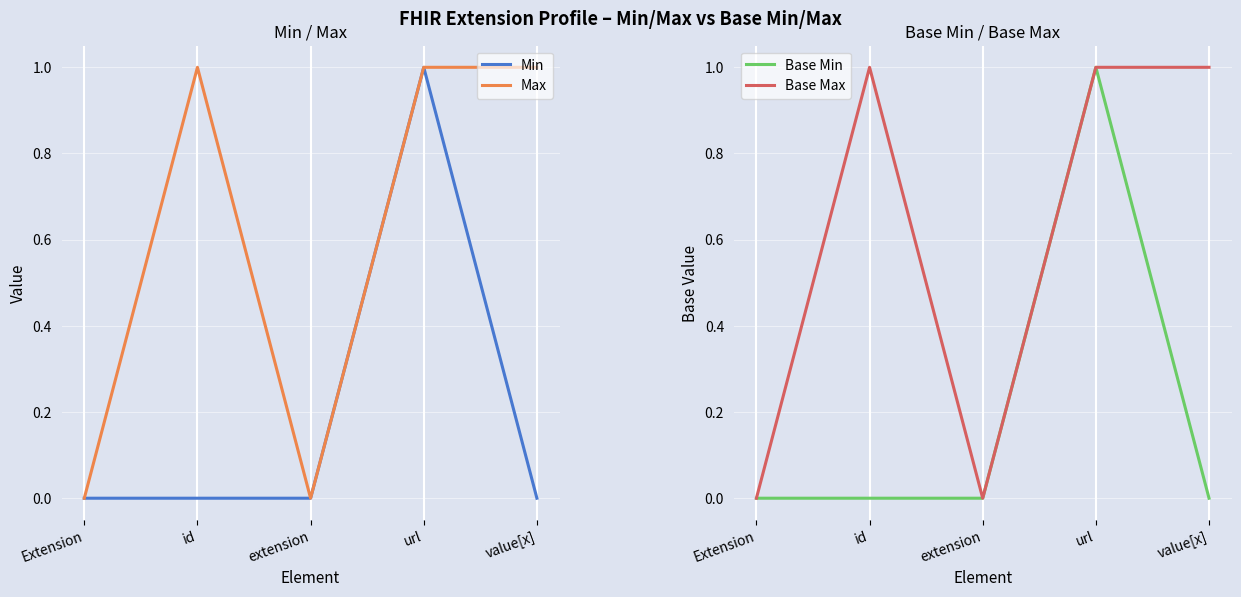

List the series in order of their peak value, highest first.

Min, Max, Base Min, Base Max